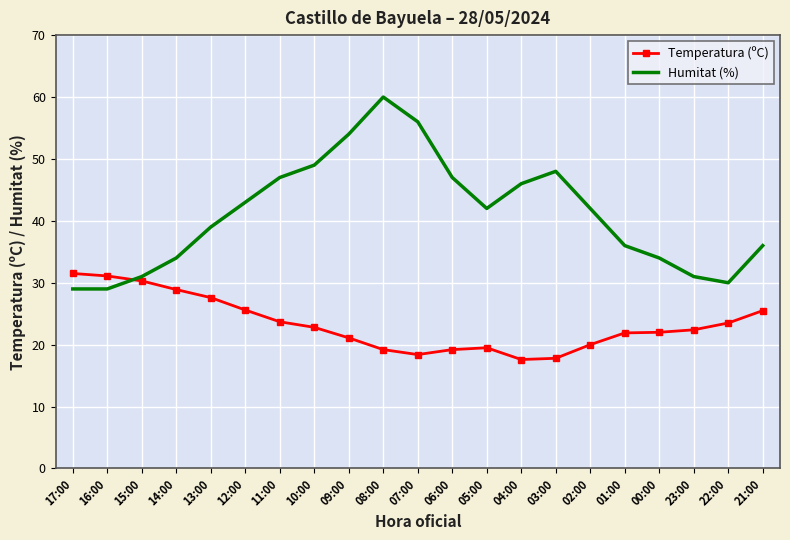

Which label corresponds to the largest value in the chart?

08:00